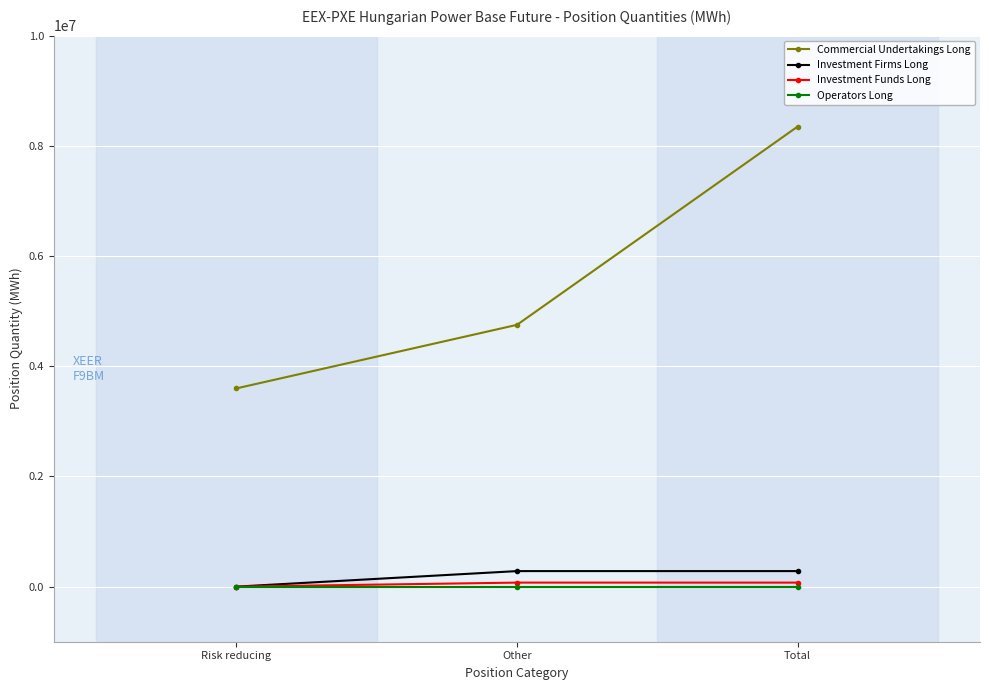

True or false: Investment Firms Long has a value of 281829 at Other.

True